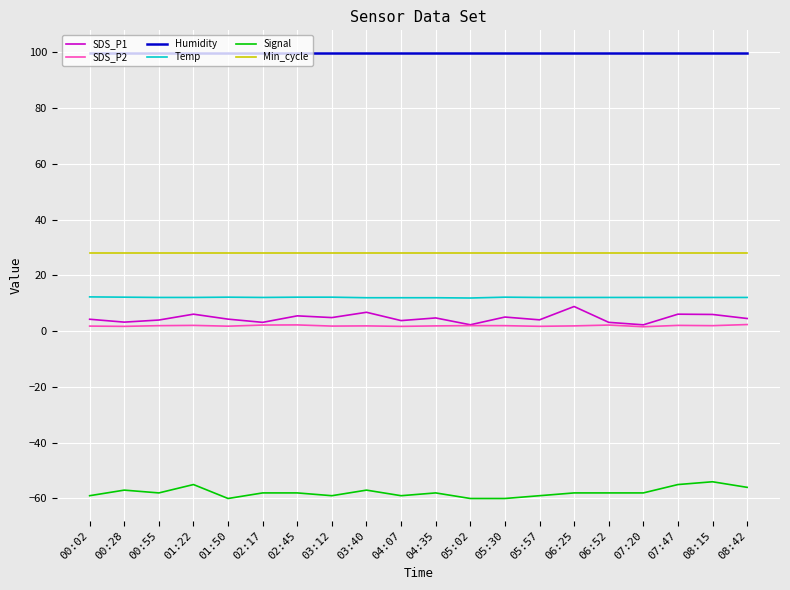

What is the maximum value for Min_cycle?

28.0